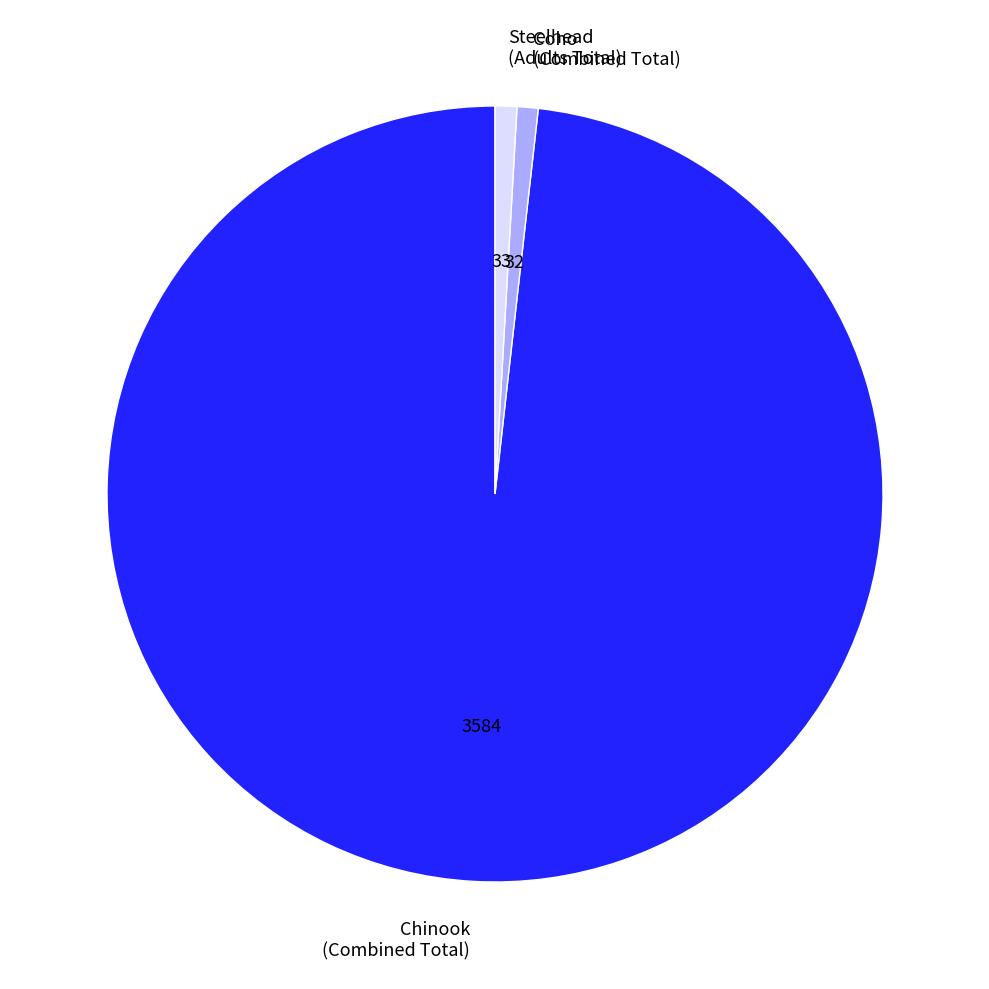

Do Chinook (Combined Total) and Steelhead (Adults Total) together represent more than half of the pie?

Yes